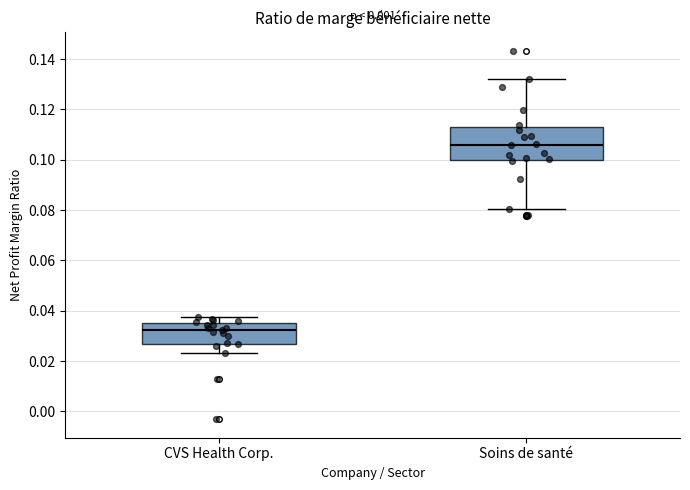

Reading left to right, transcribe this box plot: for each box, give where its median line is, the range the box spans, and where its two whiskers end, as read against the y-axis. The values are not printed on the chart, so give them approximately, as read against the axis.

CVS Health Corp.: median 0.032, box 0.028 to 0.036, whiskers 0.024 to 0.038
Soins de santé: median 0.106, box 0.100 to 0.112, whiskers 0.080 to 0.132